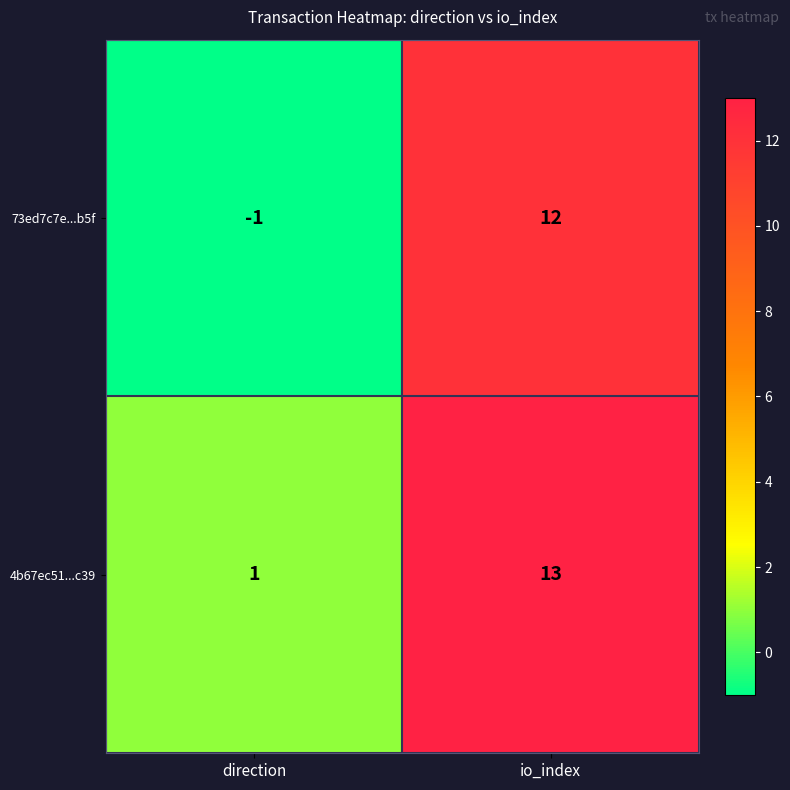

Is it true that 4b67ec51...c39 equals 13 at io_index?

True